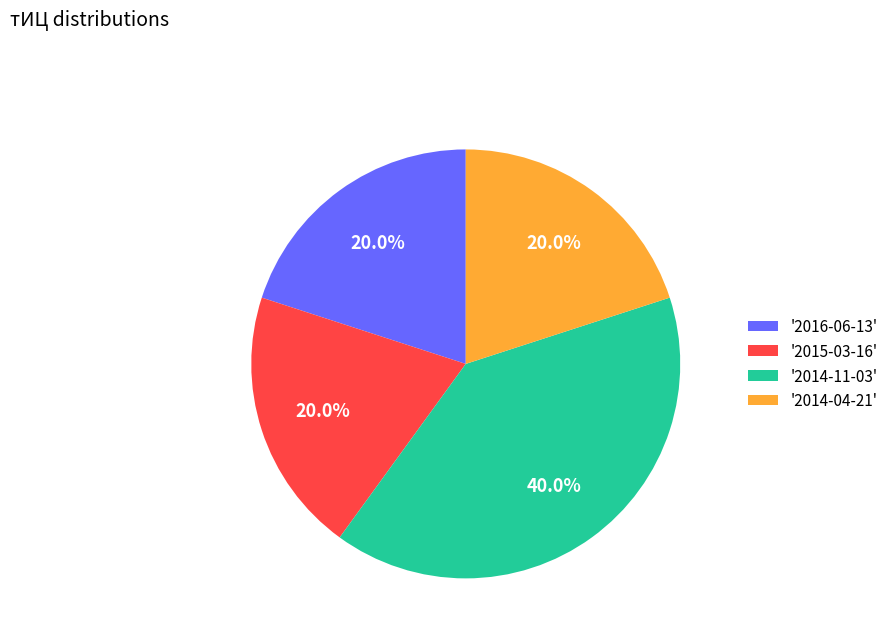

Which slice is the largest?

'2014-11-03'